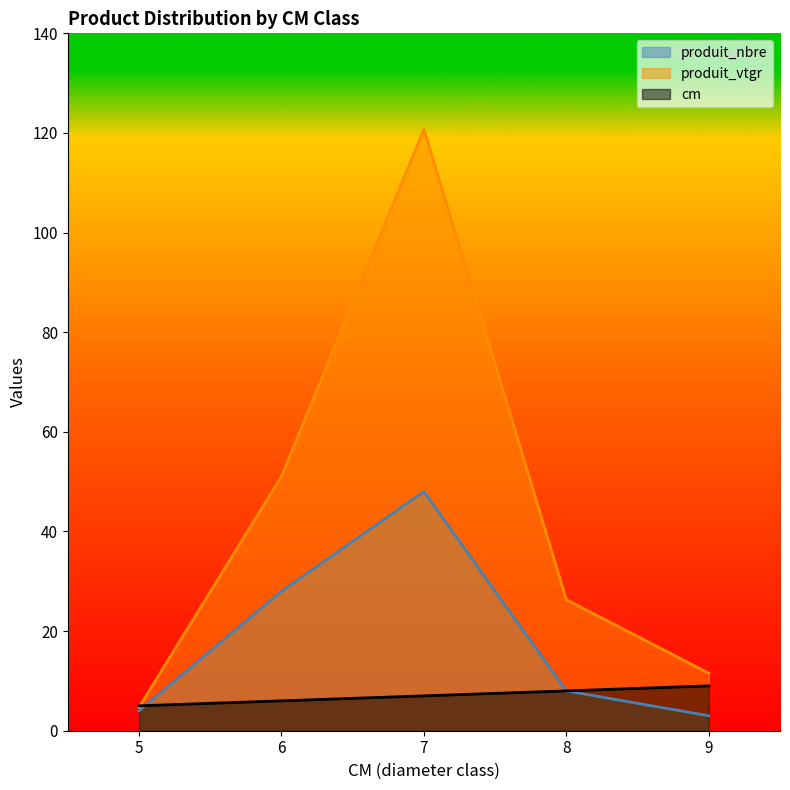

Between 5 and 8, which is larger?

8